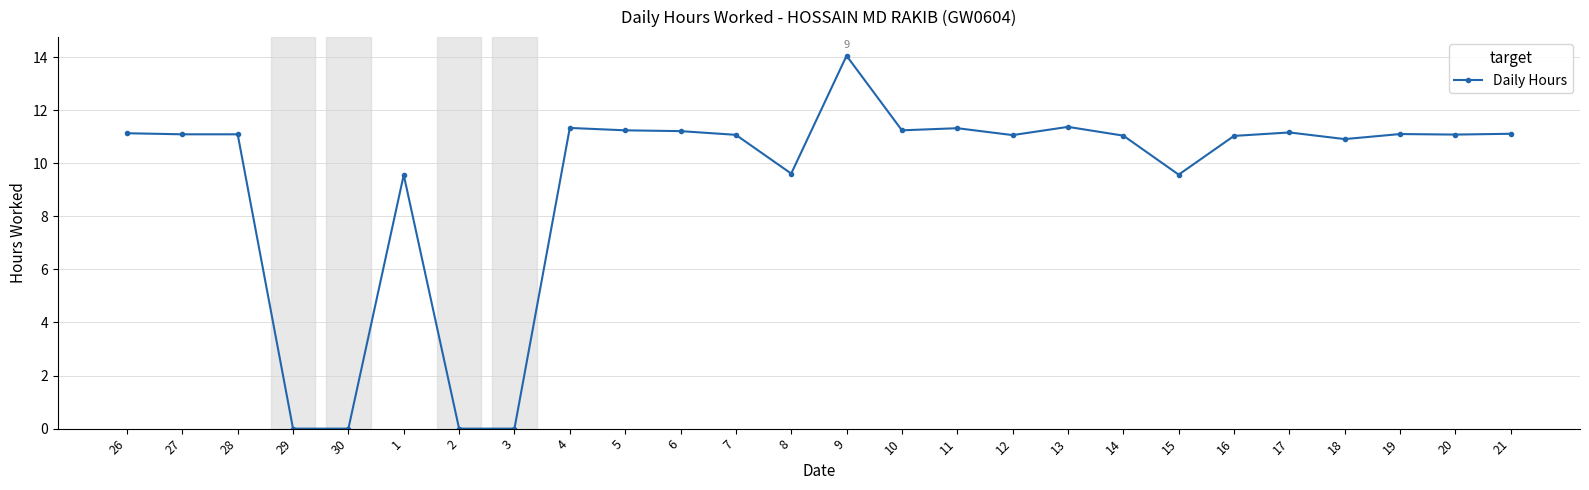

What is the average value?

9.4